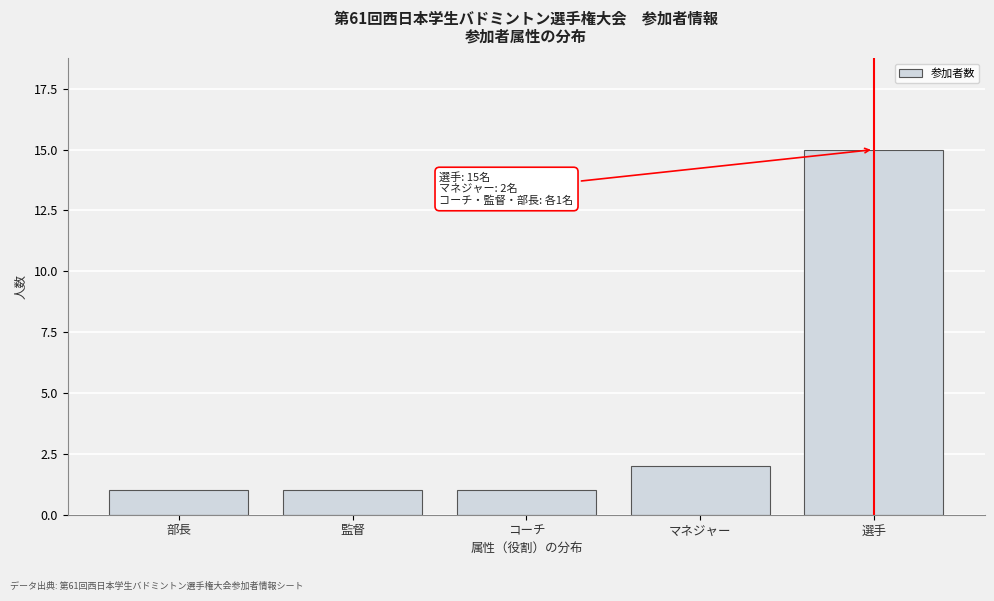

Reading left to right, what are all the values shown in this chart?

1	1	1	2	15